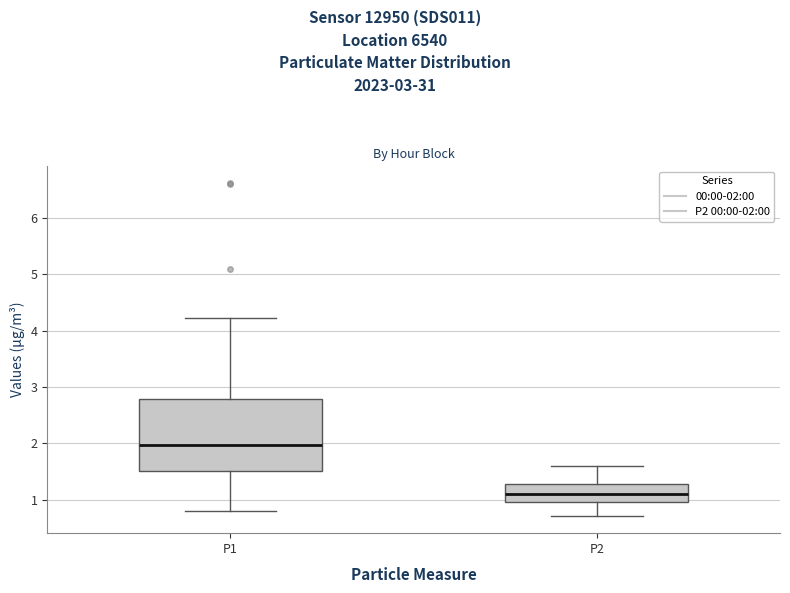

Reading left to right, transcribe this box plot: for each box, give where its median line is, the range the box spans, and where its two whiskers end, as read against the y-axis. The values are not printed on the chart, so give them approximately, as read against the axis.

P1: median 2.0, box 1.5 to 2.8, whiskers 0.8 to 4.2
P2: median 1.1, box 1.0 to 1.3, whiskers 0.7 to 1.6